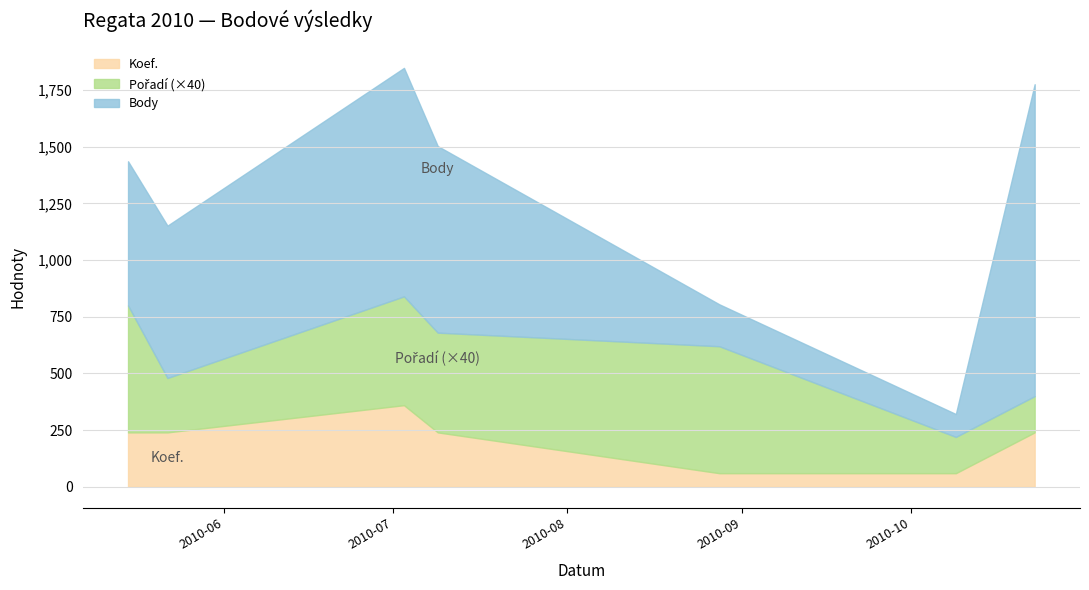

What is the maximum value for Koef.?

360